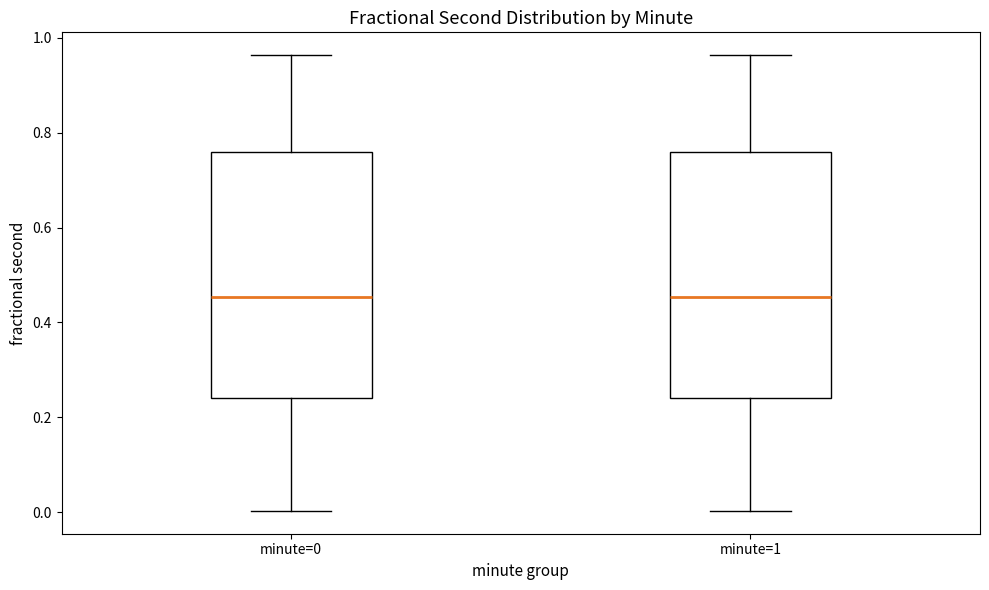

Where does the lower whisker of the box for minute=1 end on the y-axis? The values are not printed on the chart, so give them approximately, as read against the axis.

0.00